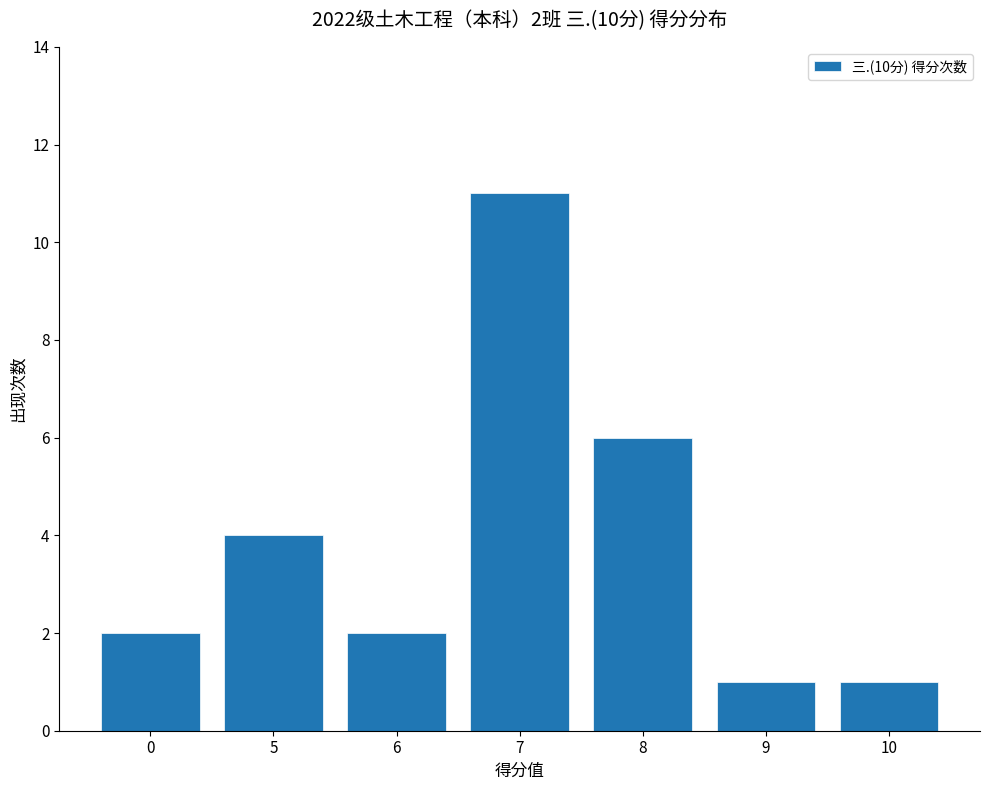

Are the bars grouped side by side (vs. stacked)?

No